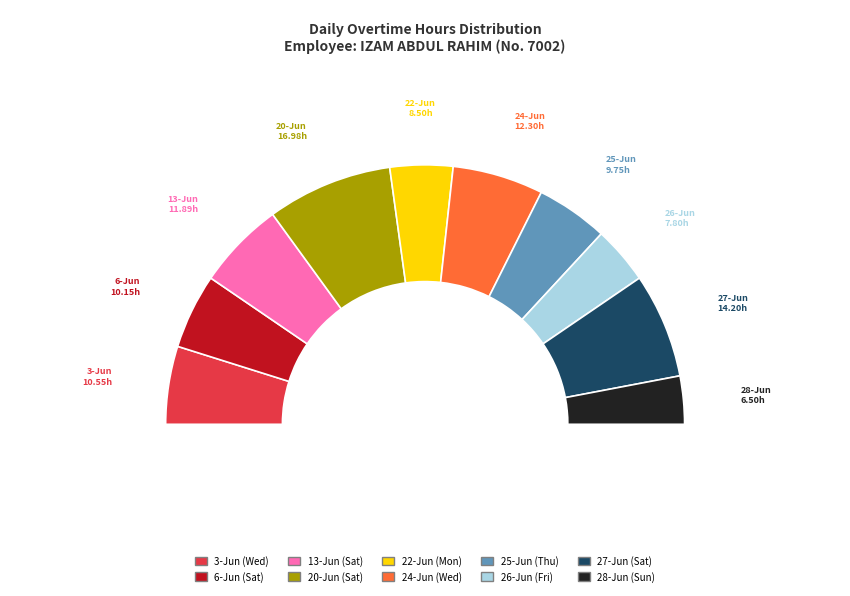

Is 24-Jun (Wed) the majority of the pie?

No